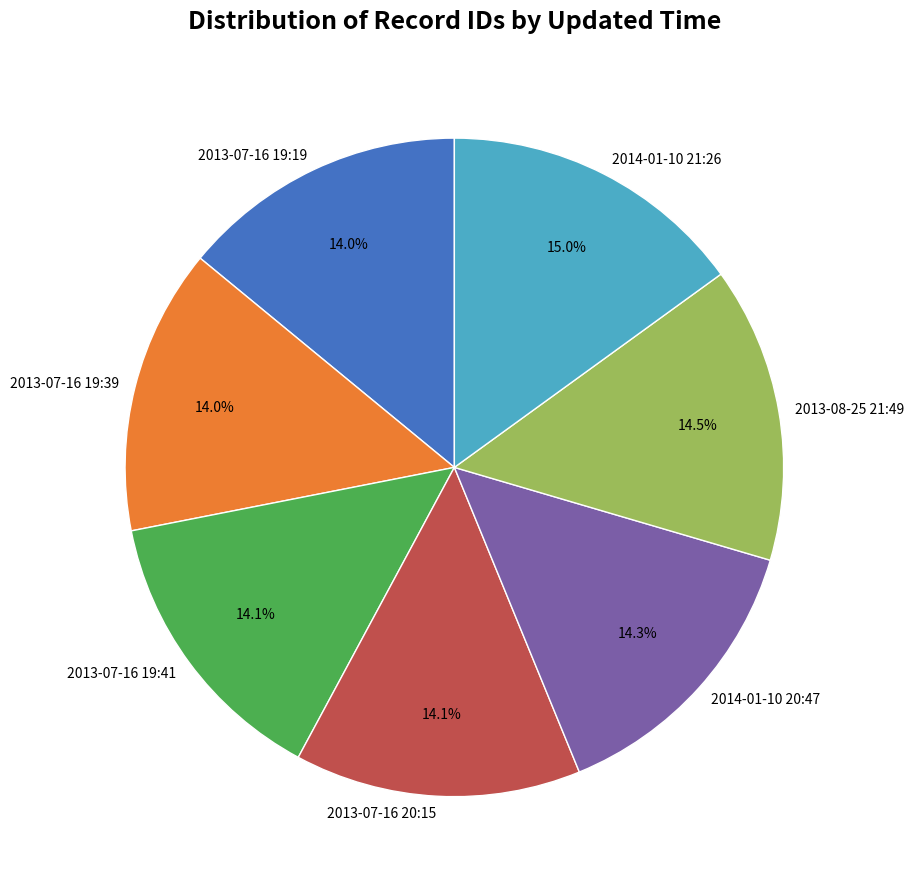

What is the total percentage of 2013-07-16 19:41 and 2014-01-10 21:26?

29.1%